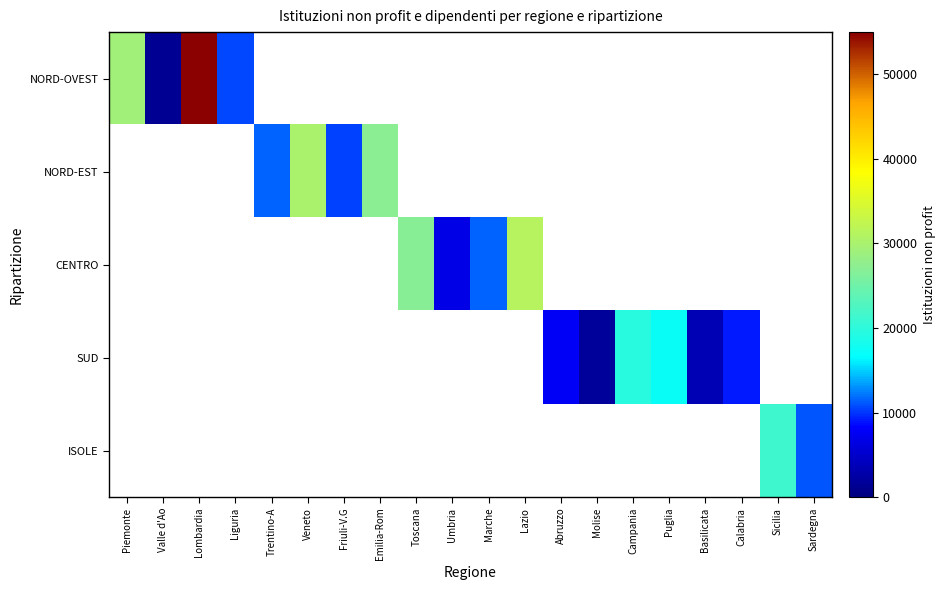

Which category has the lowest value across all series?

Valle d'Ao